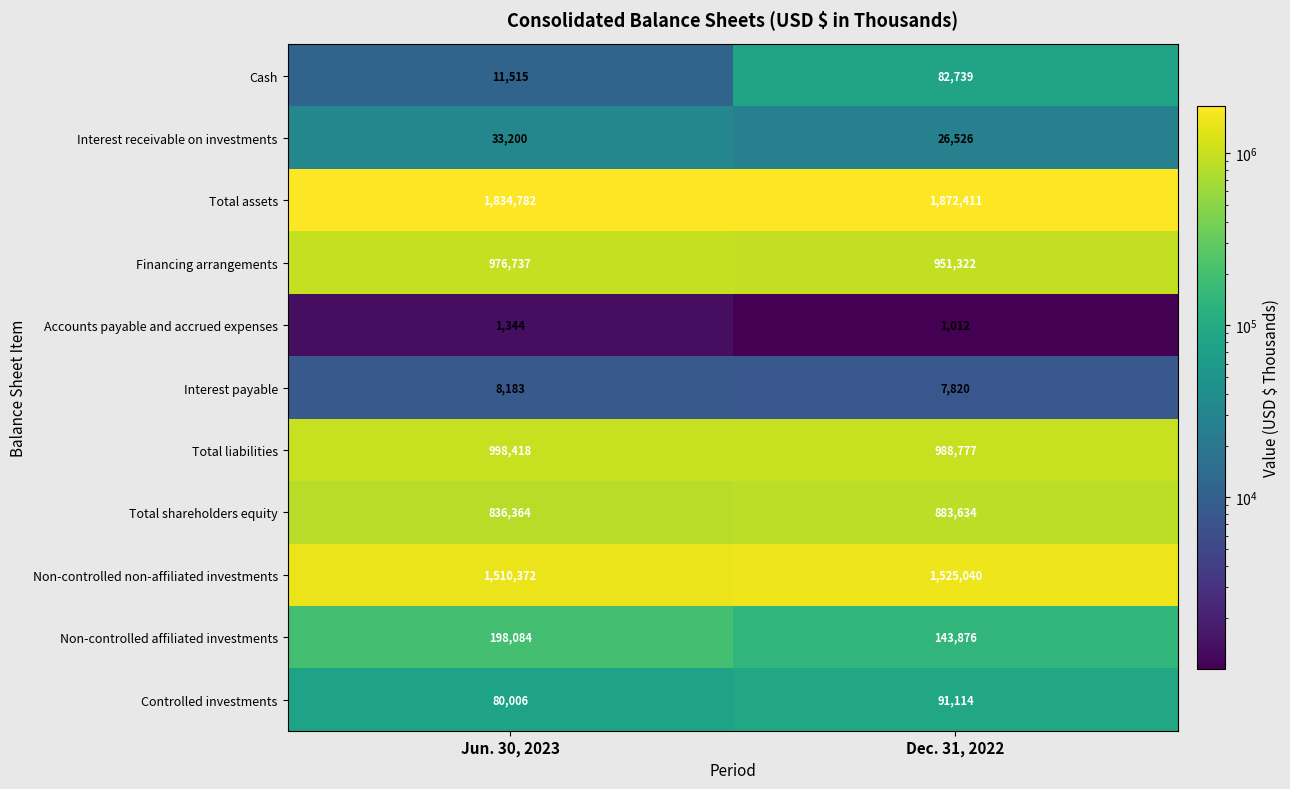

What is the sum of the Controlled investments values at Dec. 31, 2022 and Jun. 30, 2023?

171120